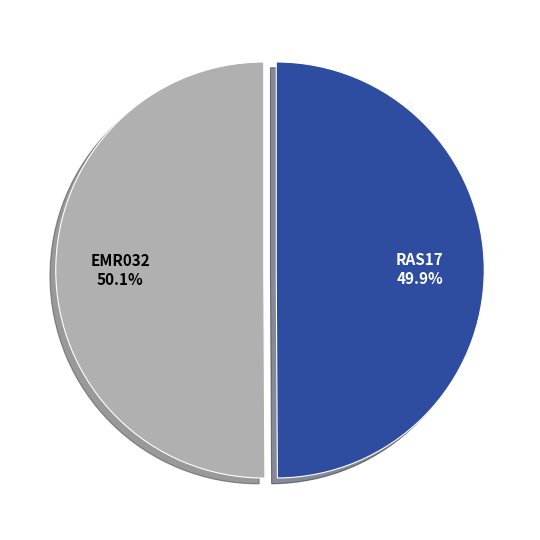

Combined, do EMR032 and RAS17 account for over 50%?

Yes